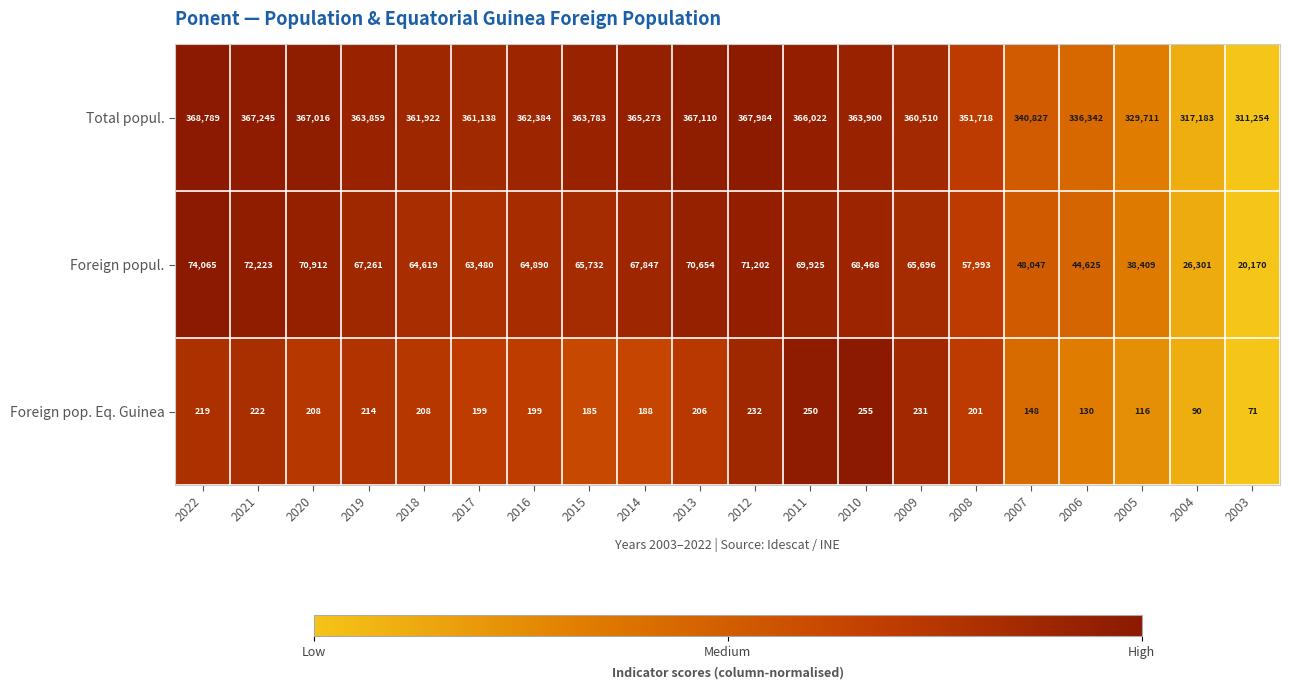

At which category is the sum across all series the highest?

2022